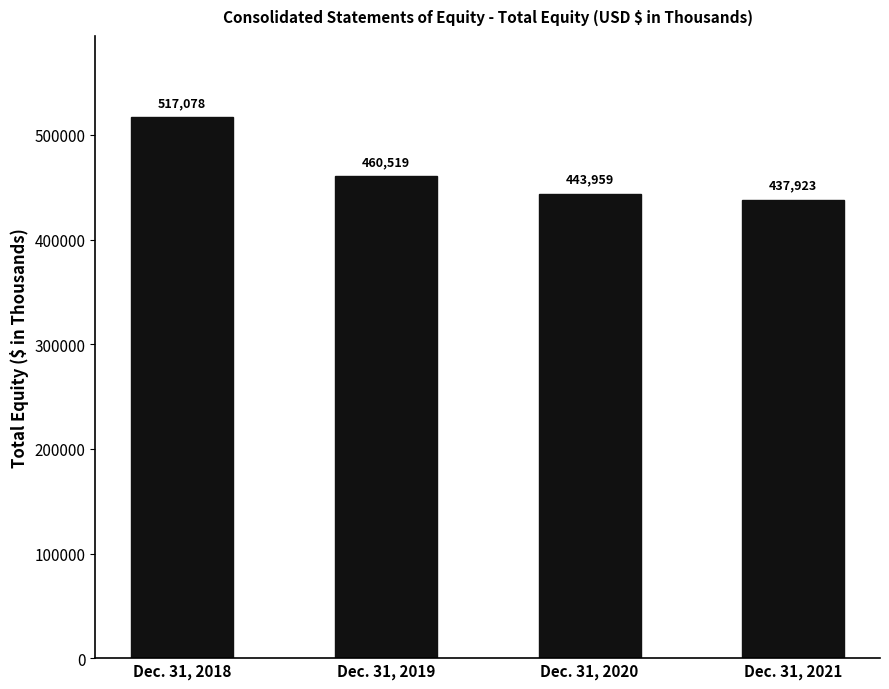

What is the average value?

464870